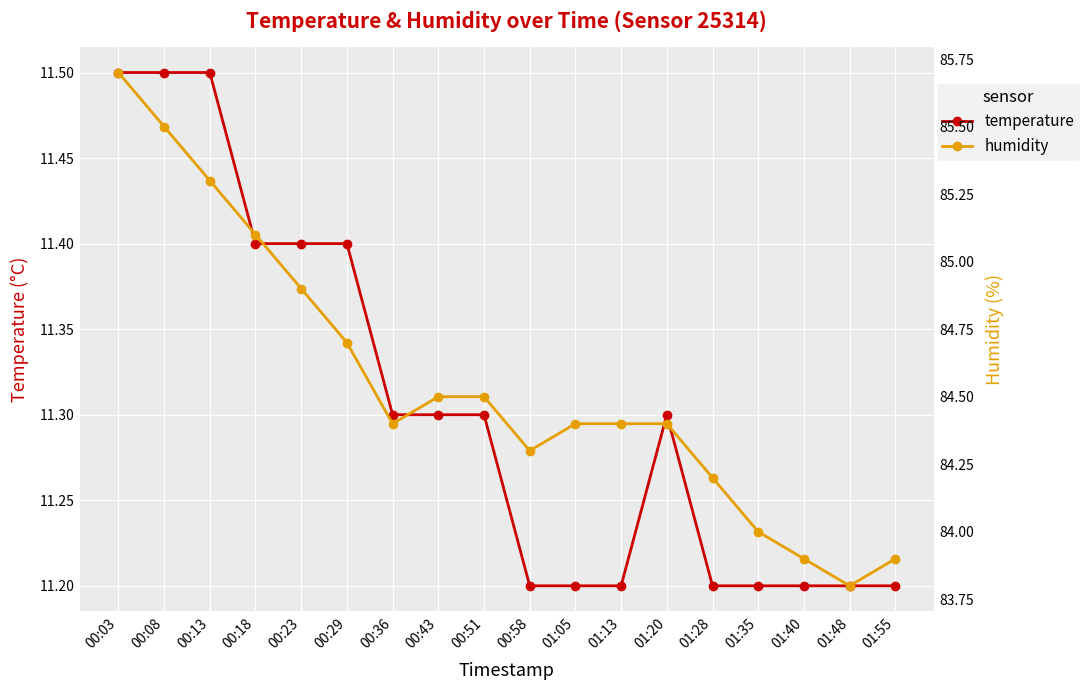

What is the label of the 3rd point from the left?

00:13